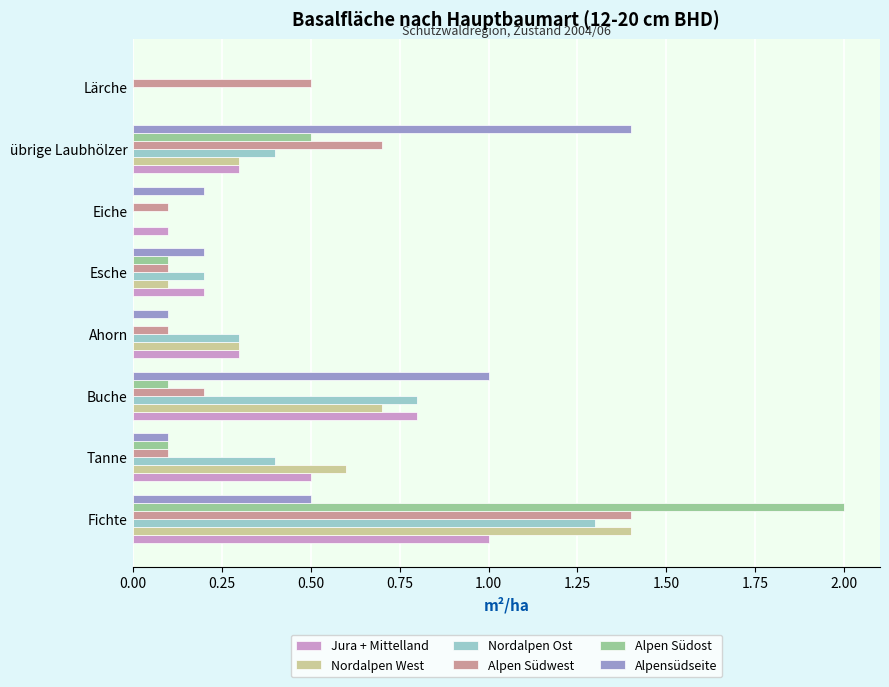

What is the sum of all Nordalpen Ost values?

3.4